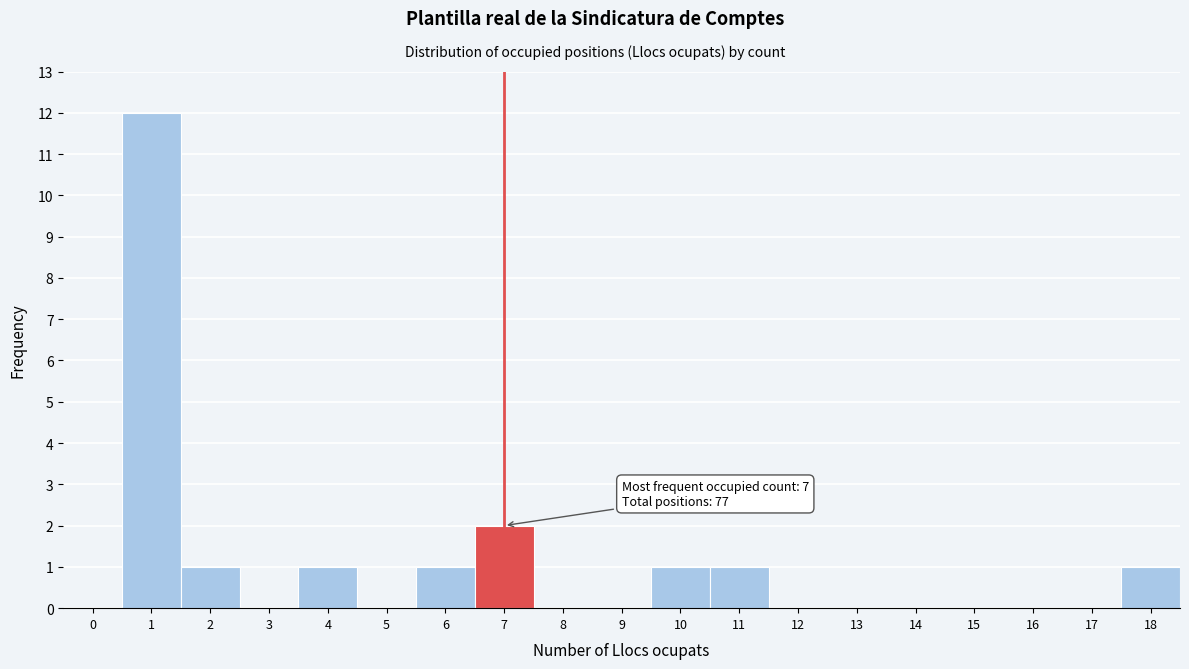

Reading left to right, transcribe all the data shown in this chart.

0=0	1=12	2=1	3=0	4=1	5=0	6=1	7=2	8=0	9=0	10=1	11=1	12=0	13=0	14=0	15=0	16=0	17=0	18=1